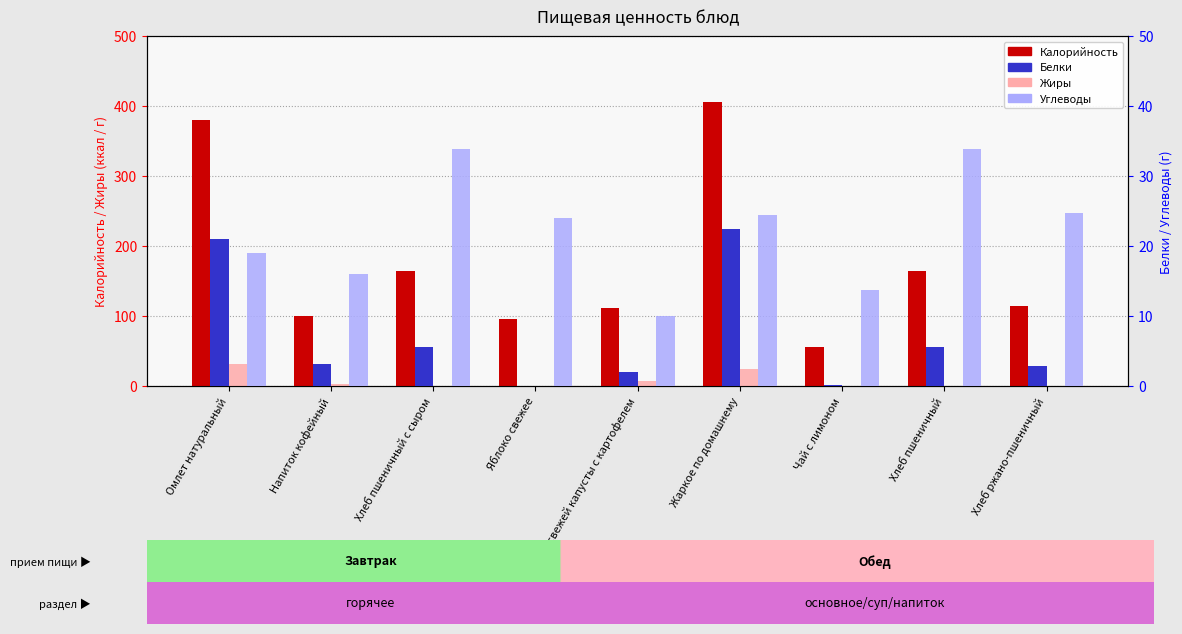

What is the highest value of the Калорийность series?

406.0